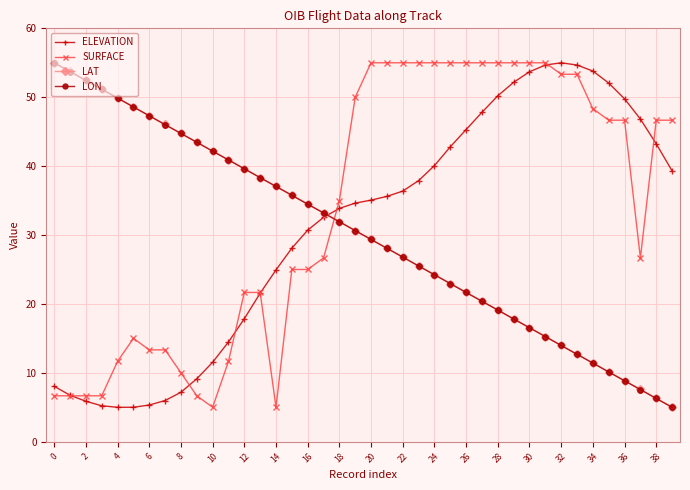

How many intersections are there between LAT and SURFACE?

1